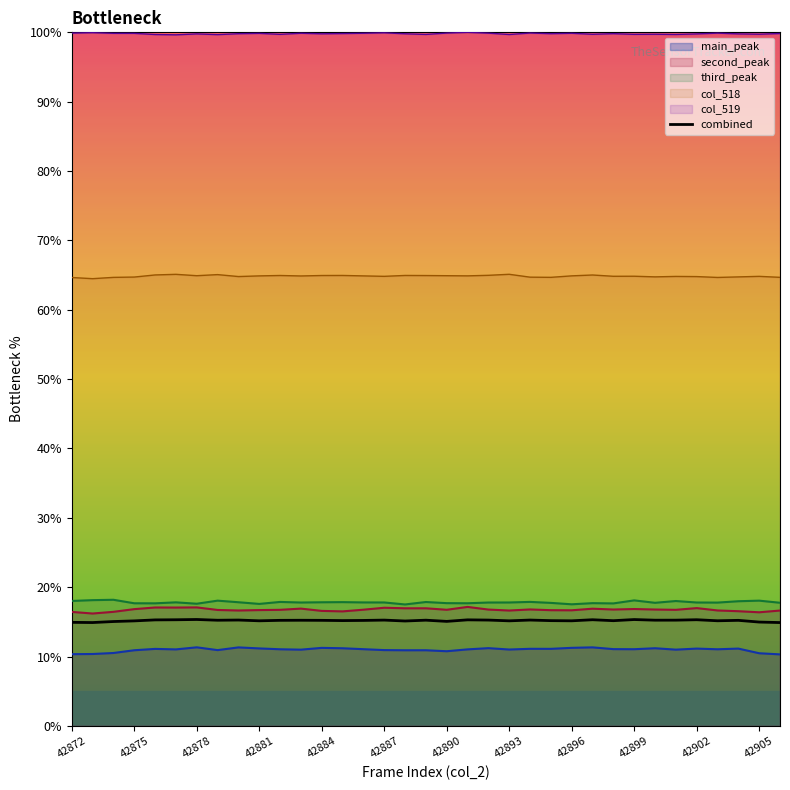

What is the maximum value for main_peak?

11.3